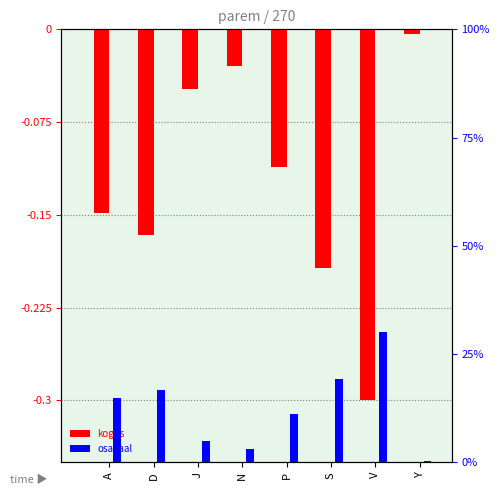

What are all the series names shown in the legend?

kogus, osakaal